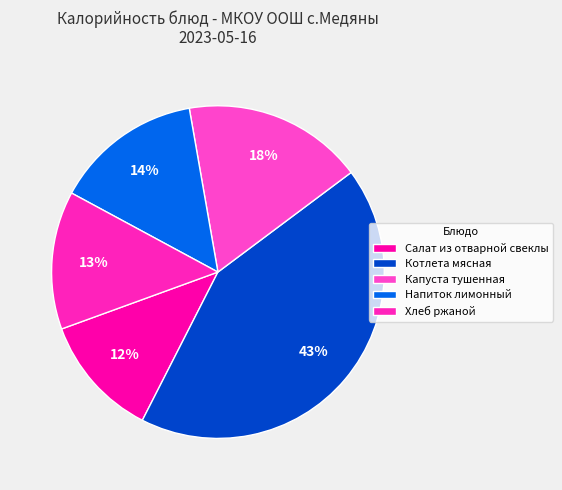

What is the ratio of the value at Салат из отварной свеклы to the value at Котлета мясная?

0.3